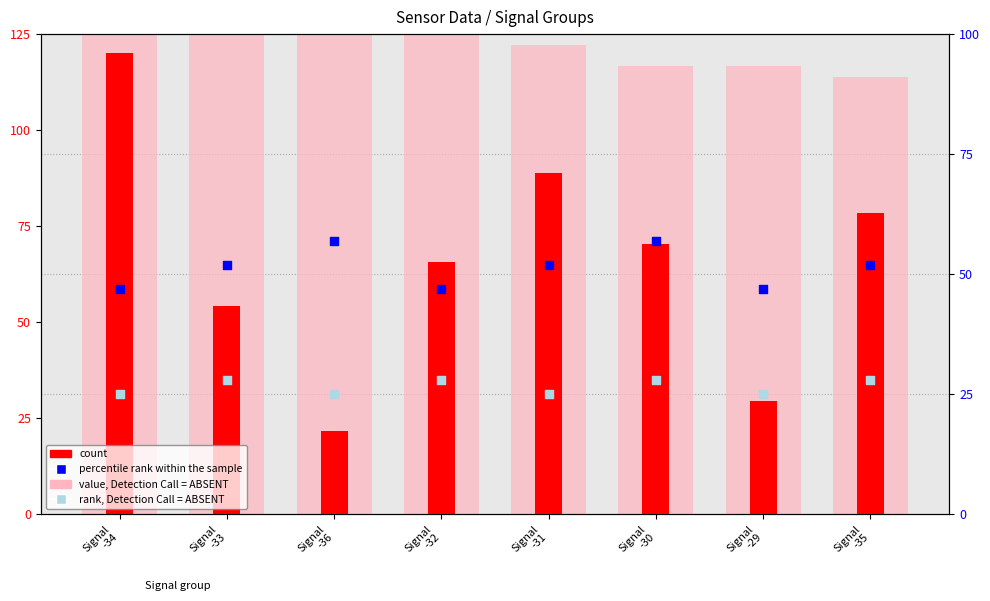

At which category is the sum across all series the highest?

Signal
-34